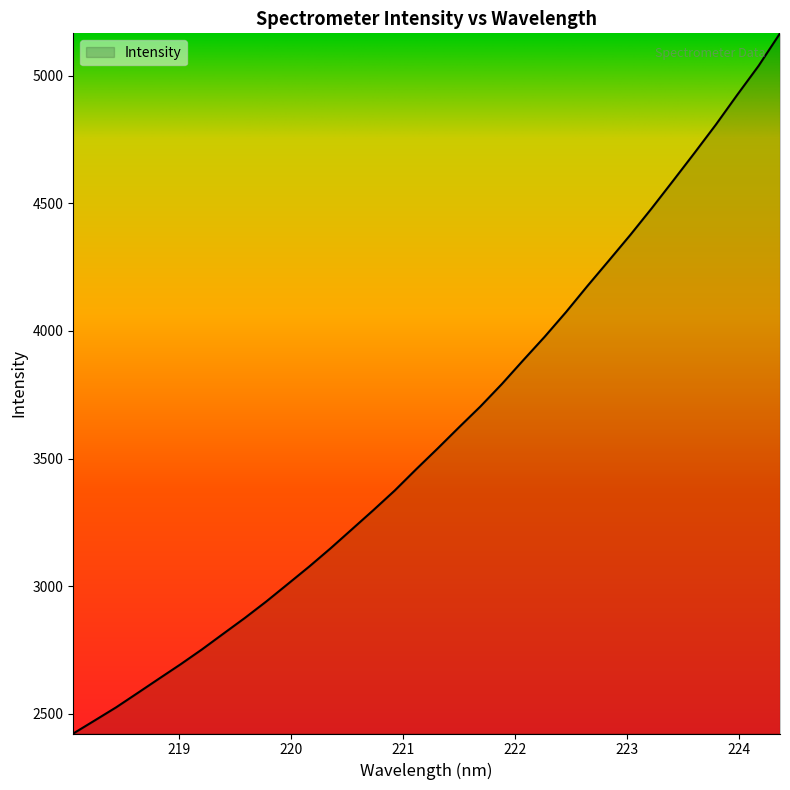

How many lines are shown in the chart?

1